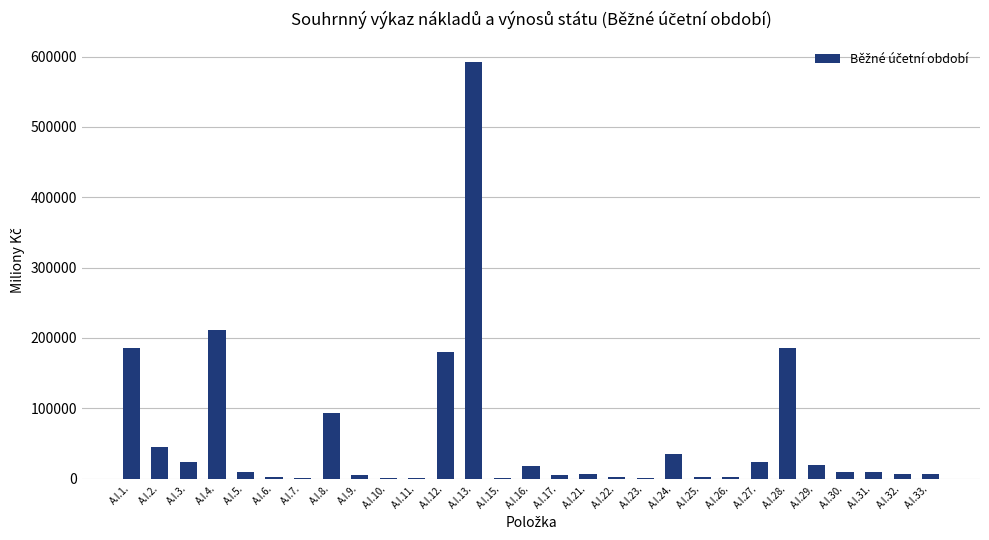

What is the sum of all values?

1689842.5